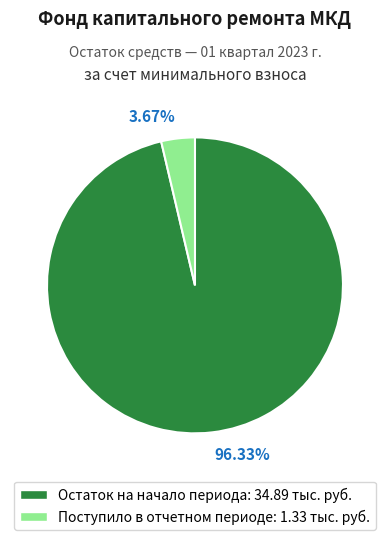

Is there any slice that represents more than half of the pie?

Yes